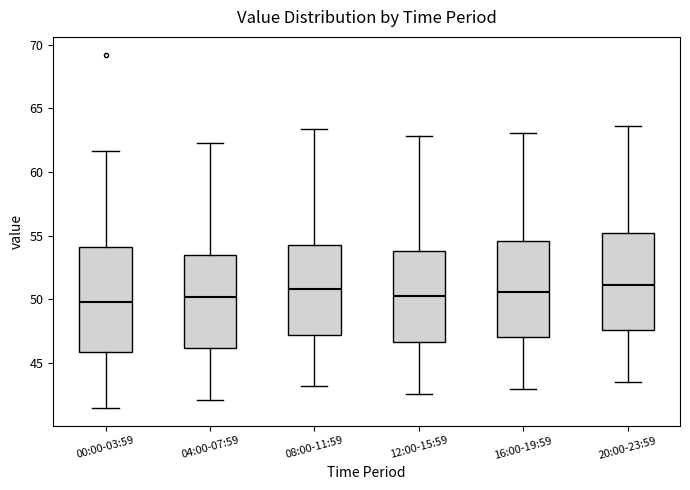

Reading left to right, read every box against the y-axis: the position of its median line, the range the box covers, and the ends of its whiskers. The values are not printed on the chart, so give them approximately, as read against the axis.

00:00-03:59: median 50.0, box 46.0 to 54.0, whiskers 41.5 to 61.5
04:00-07:59: median 50.0, box 46.0 to 53.5, whiskers 42.0 to 62.5
08:00-11:59: median 51.0, box 47.0 to 54.5, whiskers 43.0 to 63.5
12:00-15:59: median 50.5, box 46.5 to 54.0, whiskers 42.5 to 63.0
16:00-19:59: median 50.5, box 47.0 to 54.5, whiskers 43.0 to 63.0
20:00-23:59: median 51.0, box 47.5 to 55.0, whiskers 43.5 to 63.5